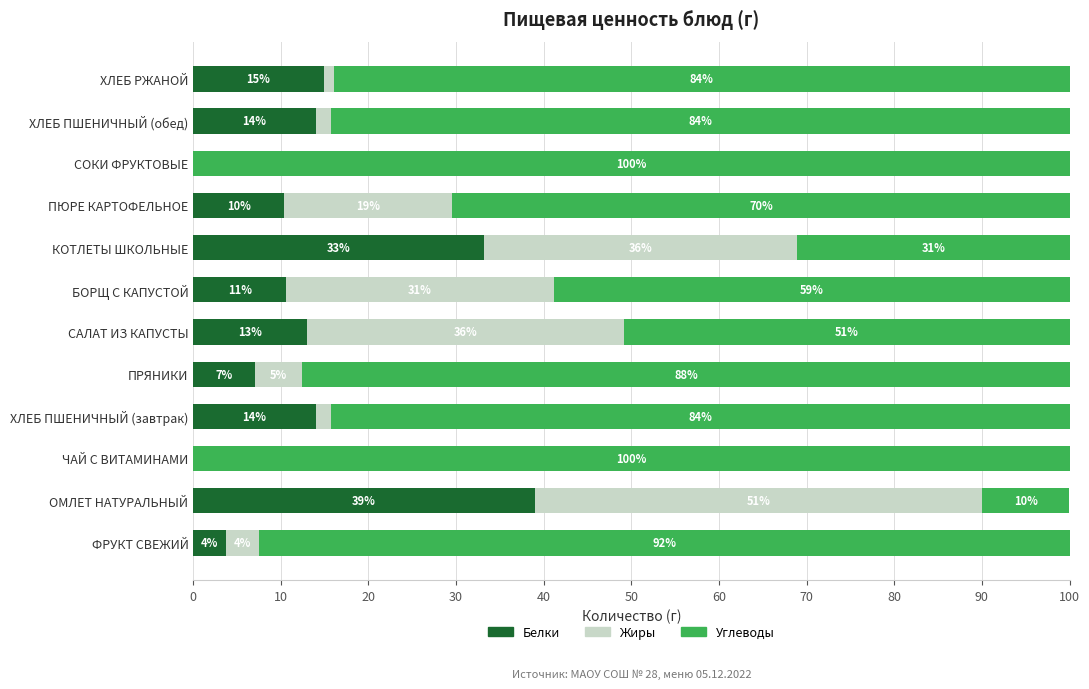

What is the total value across all series at ХЛЕБ РЖАНОЙ?

100.0